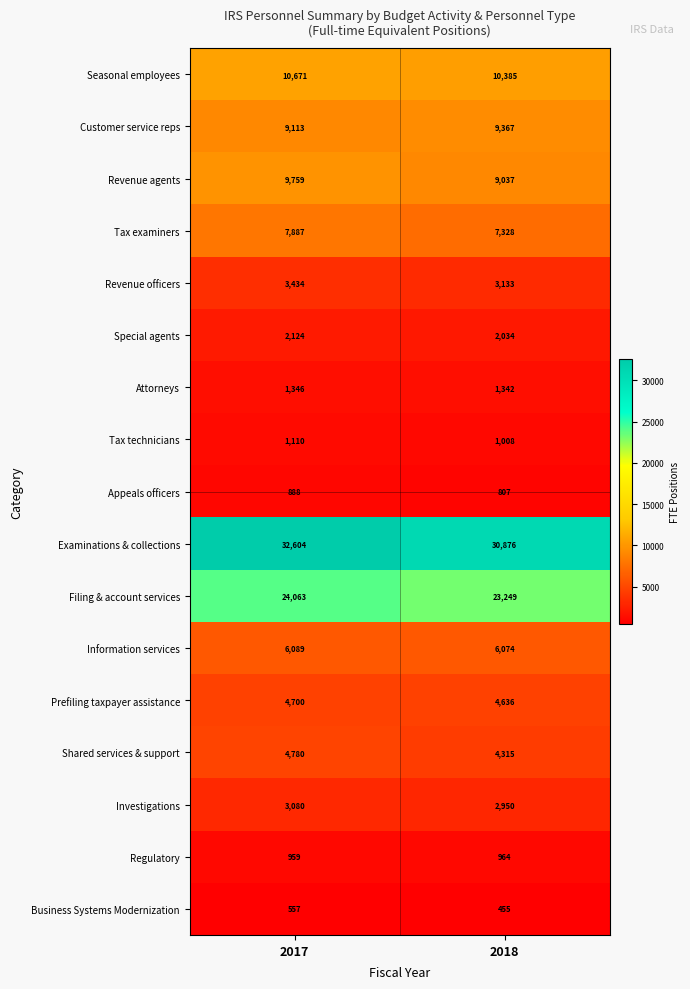

Which series has the widest spread of values?

Examinations & collections